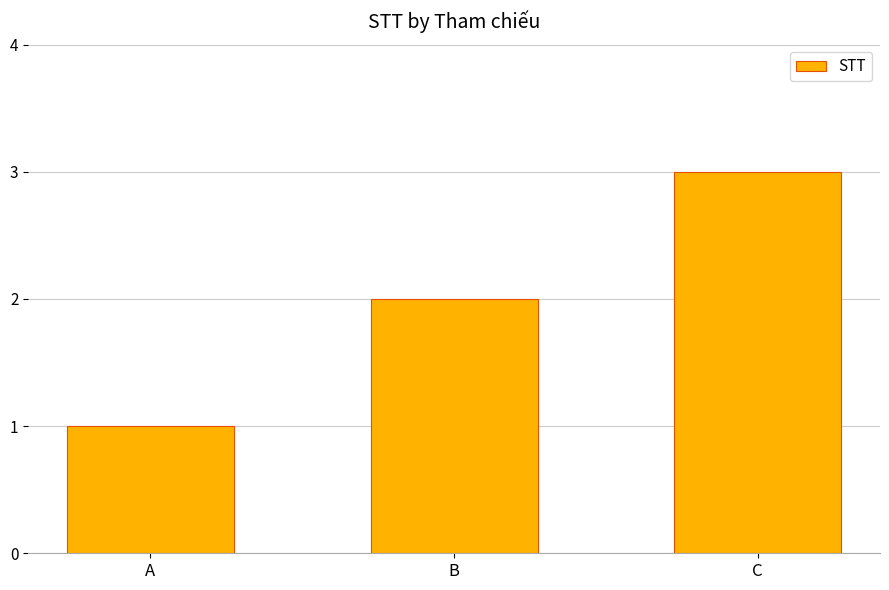

Reading left to right, extract all data points from this chart.

1	2	3